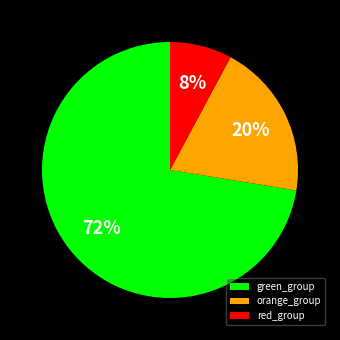

To the nearest percent, what is the combined percentage of red_group and green_group?

80%